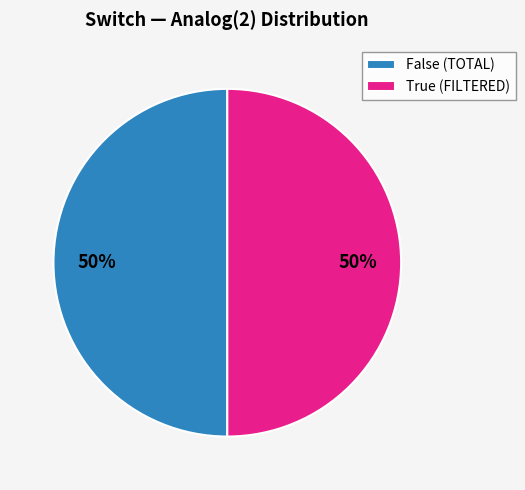

How many slices are in this pie chart?

2